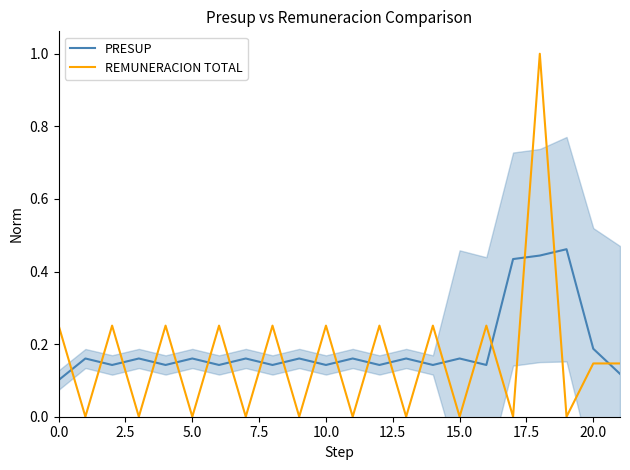

How many data points does each series have?

22